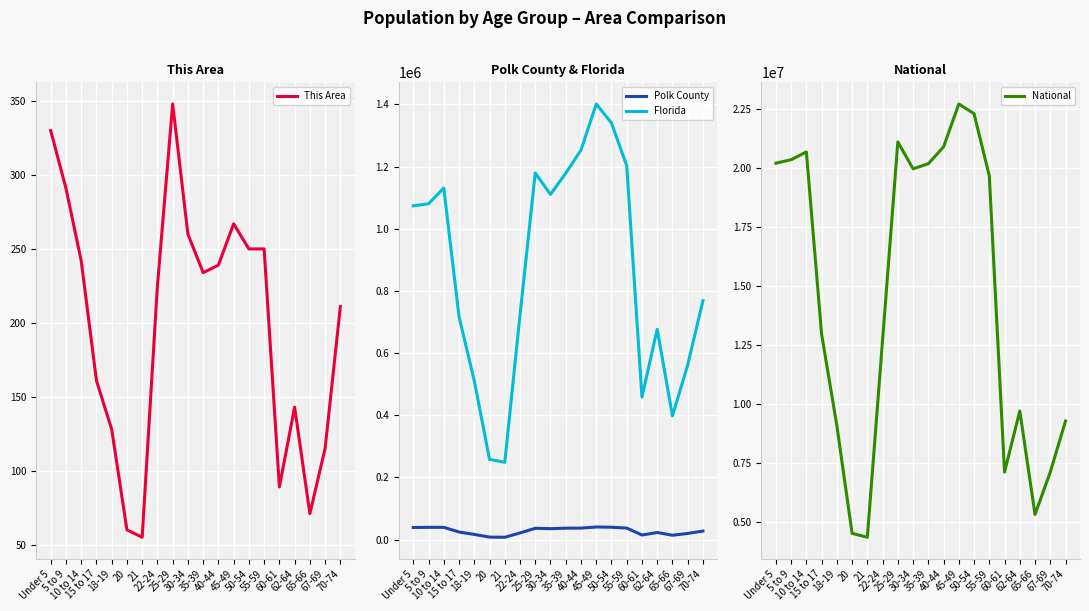

What is the maximum value for This Area?

348